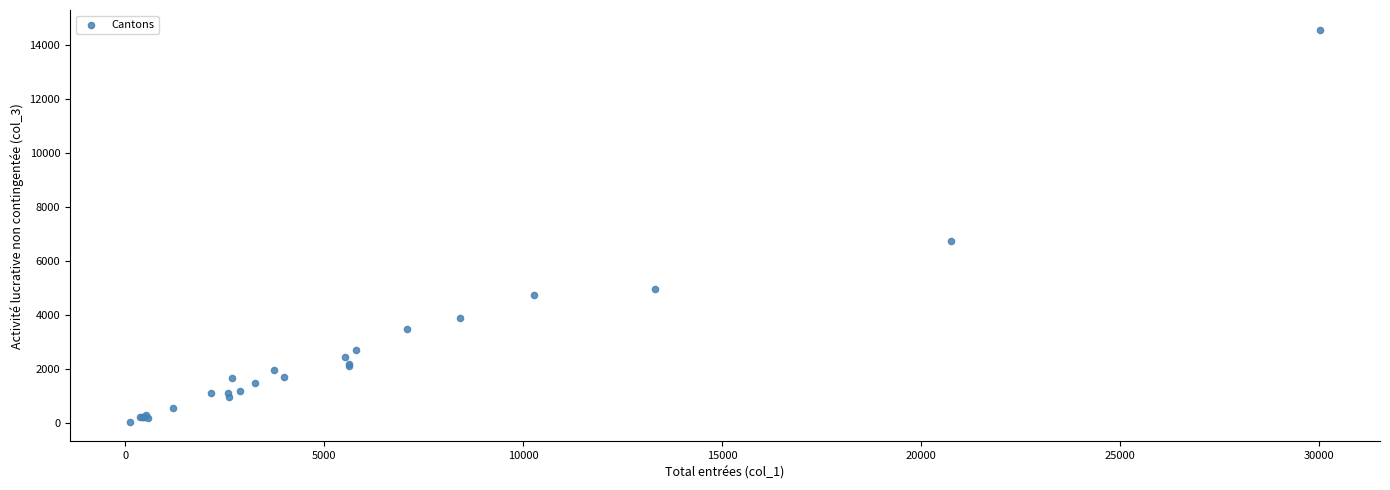

What Y value in the scatter plot is closest to 7306?

6721